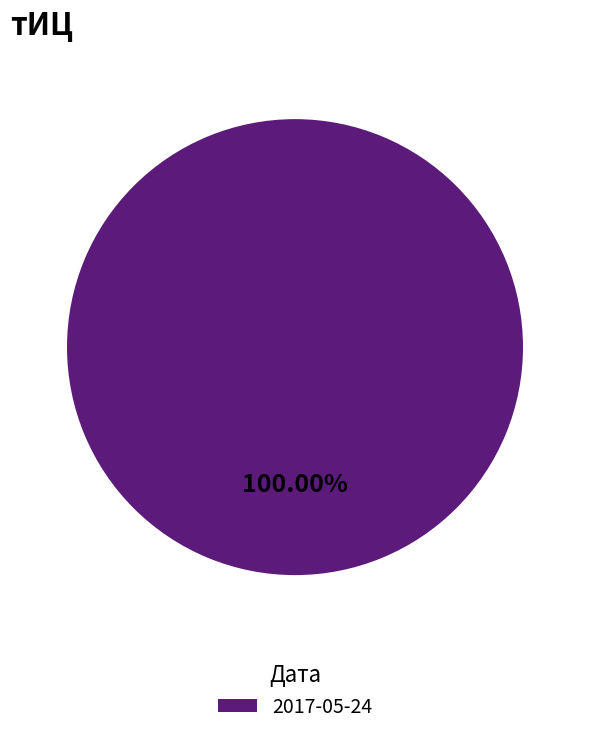

To the nearest percent, what portion does 2017-05-24 represent?

100%